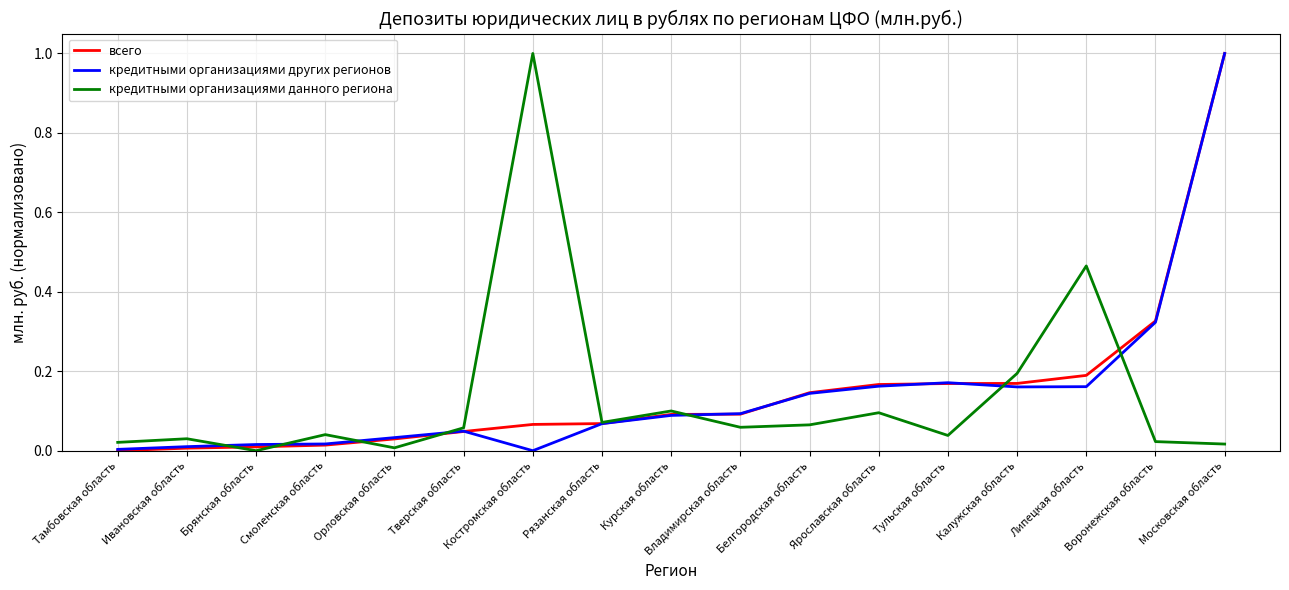

The value of всего at Московская область is 1.0. True or false?

True